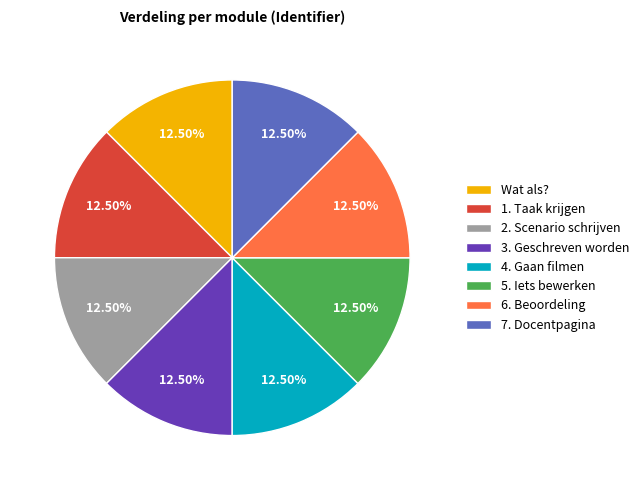

To the nearest percent, what is the average slice percentage?

12%